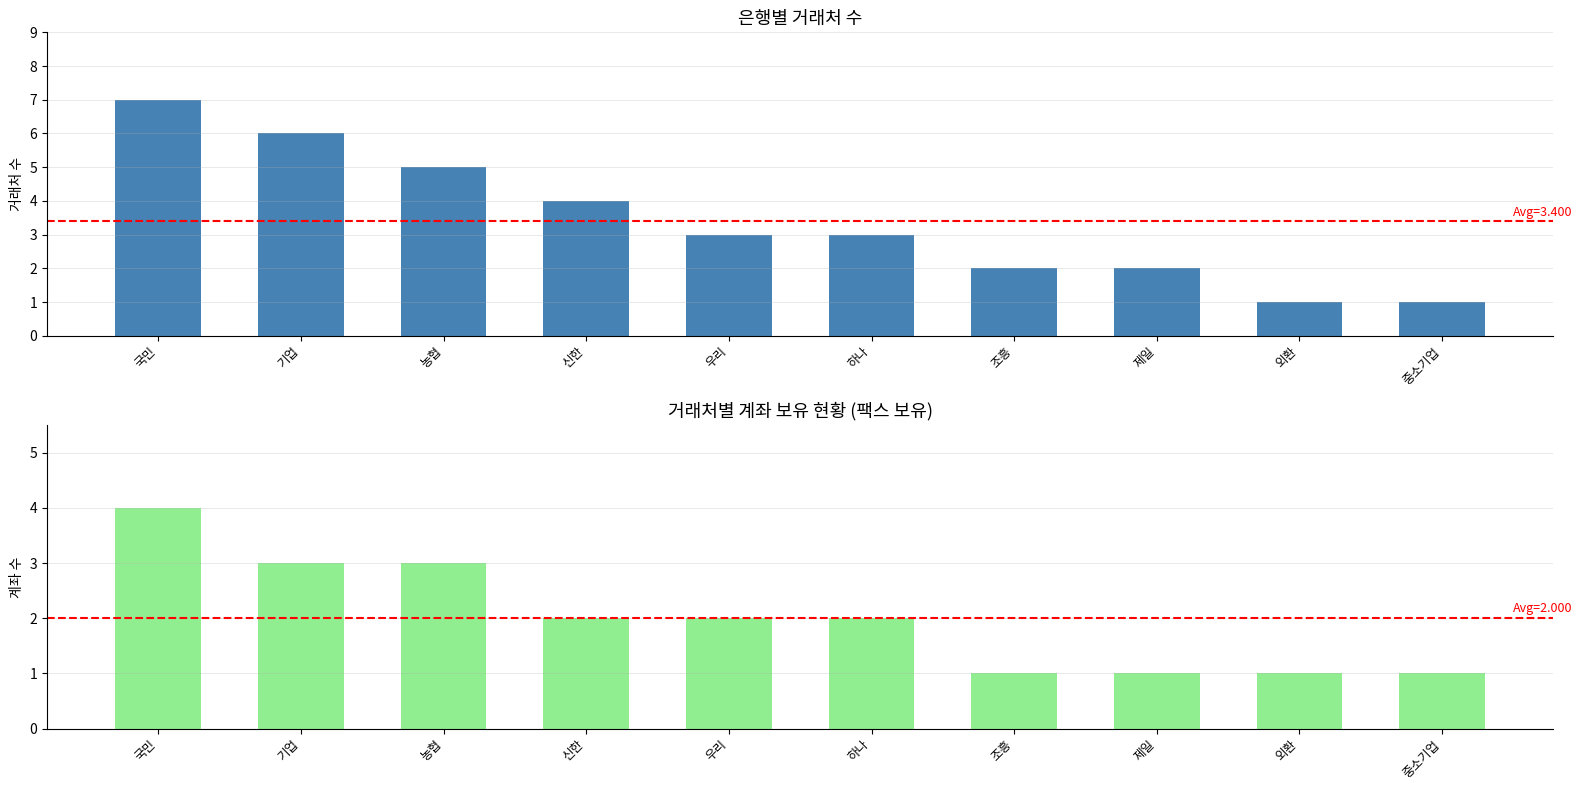

What is the average value of the 거래처 수 (은행별) series?

3